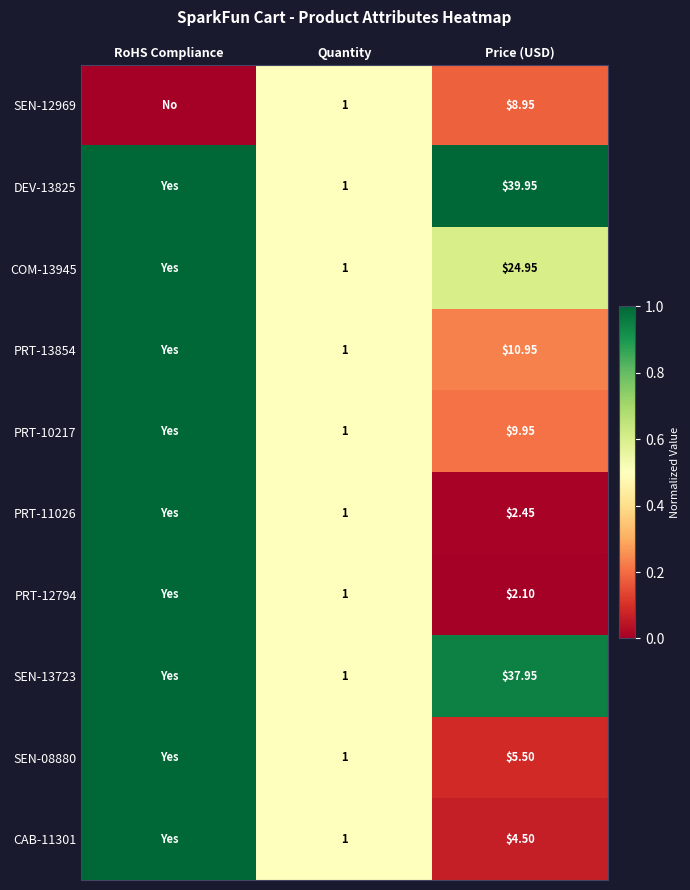

Is the value of CAB-11301 at Price (USD) greater than the value of PRT-12794 at Quantity?

Yes